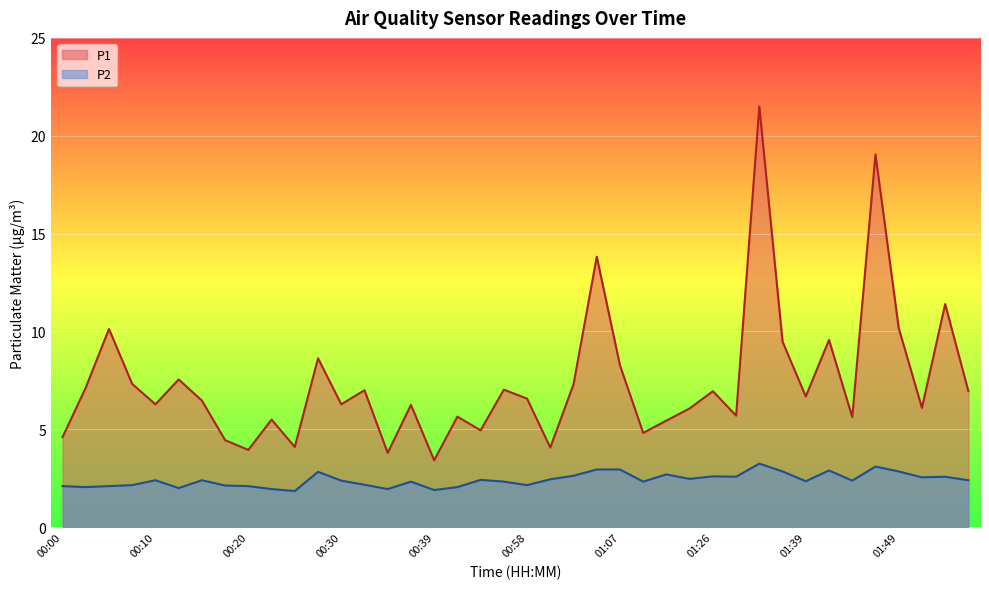

Where is the first local minimum for P1?

00:10